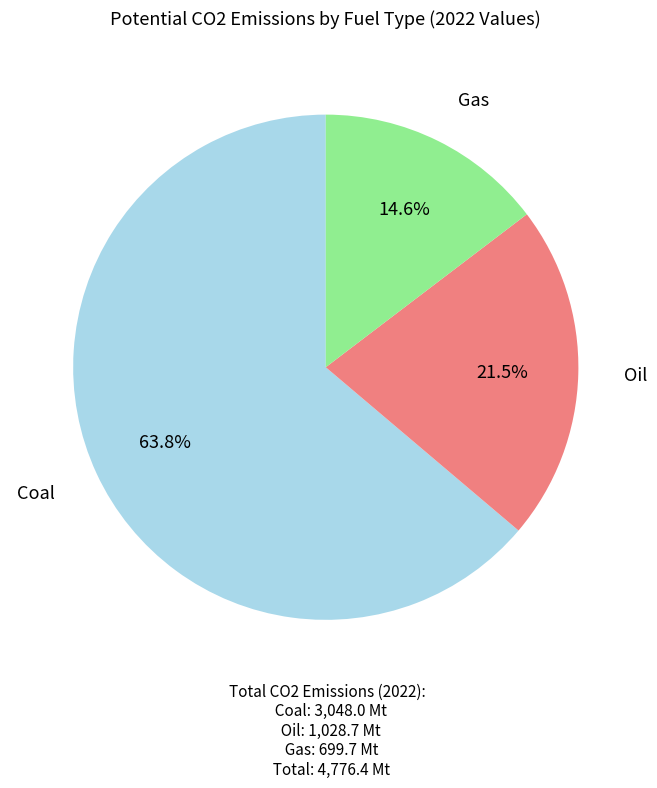

Count the number of slices in the pie.

3